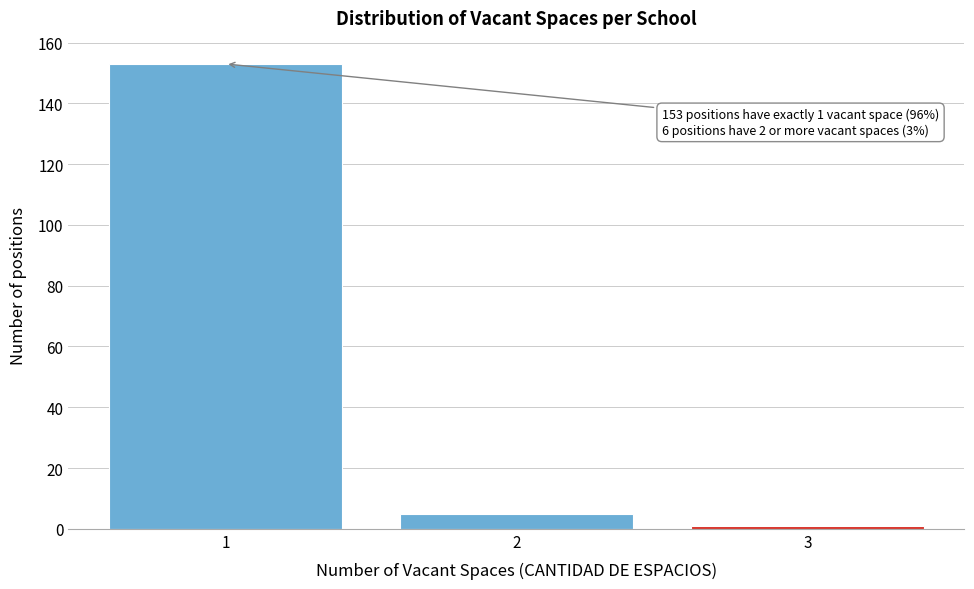

Reading right to left, list all the values displayed in this chart.

1	5	153